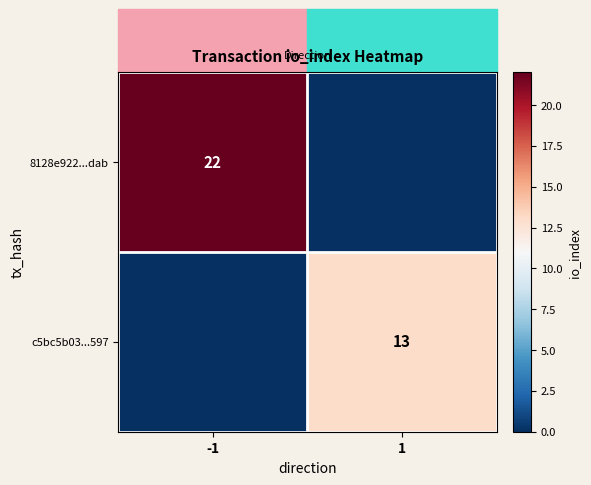

The c5bc5b03...597 series shows 18 at 1. True or false?

False